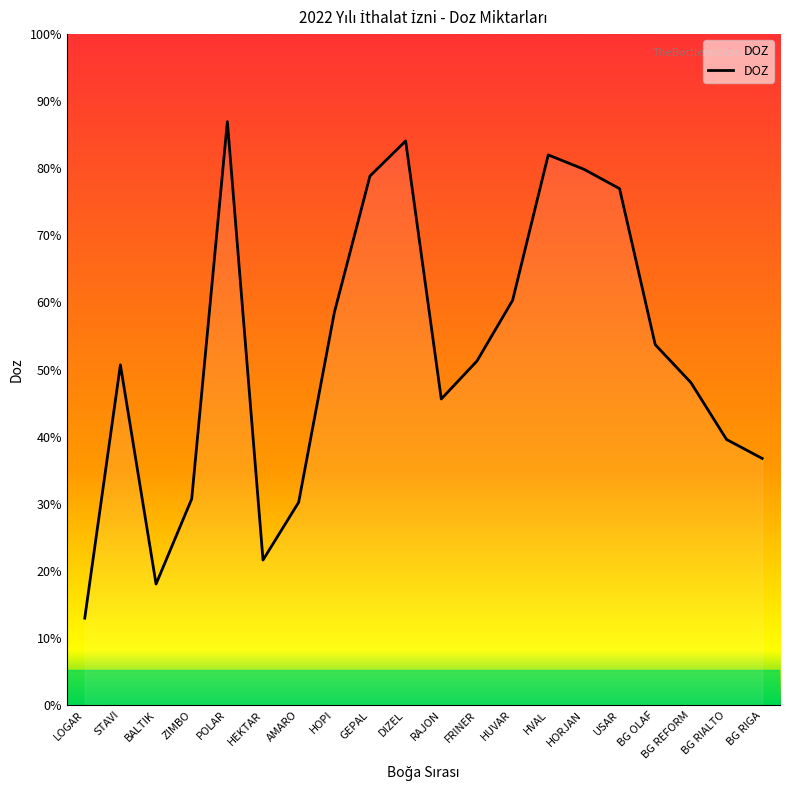

Is this an area chart (filled region under the line)?

Yes